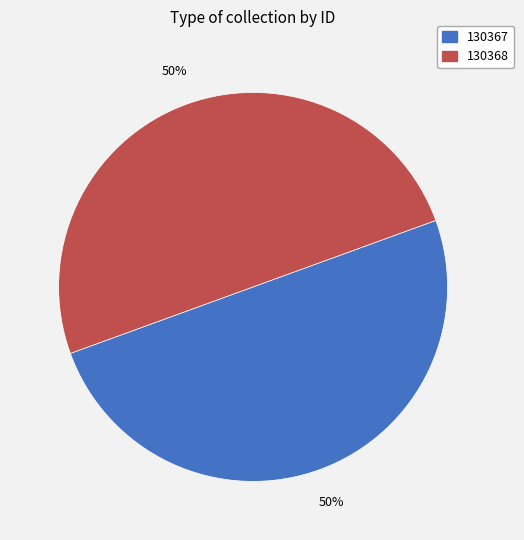

Do 130368 and 130367 together represent more than half of the pie?

Yes